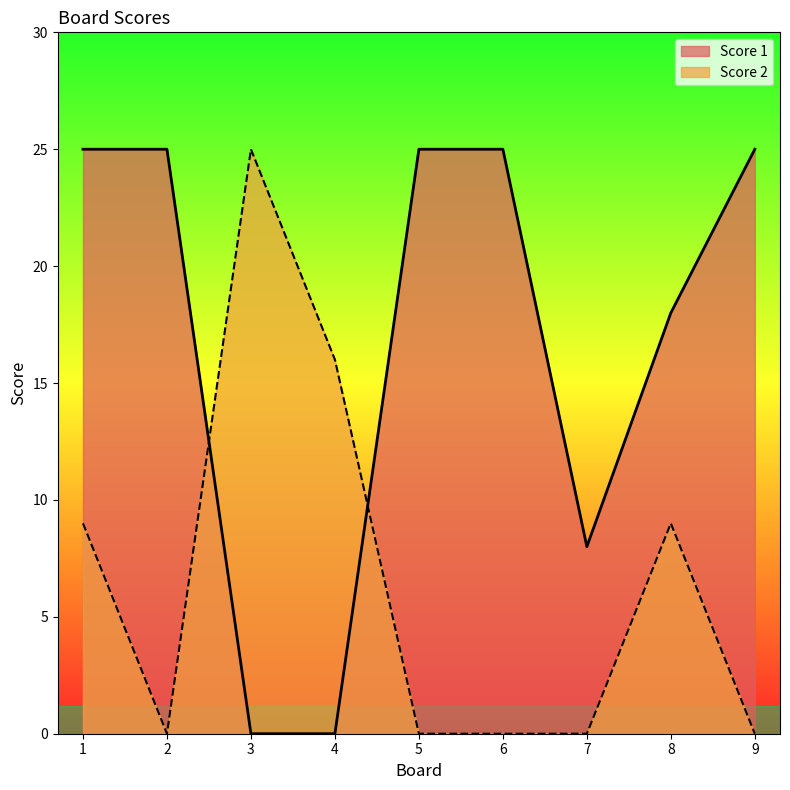

Is the value of Score 2 at 1 greater than the value of Score 1 at 8?

No